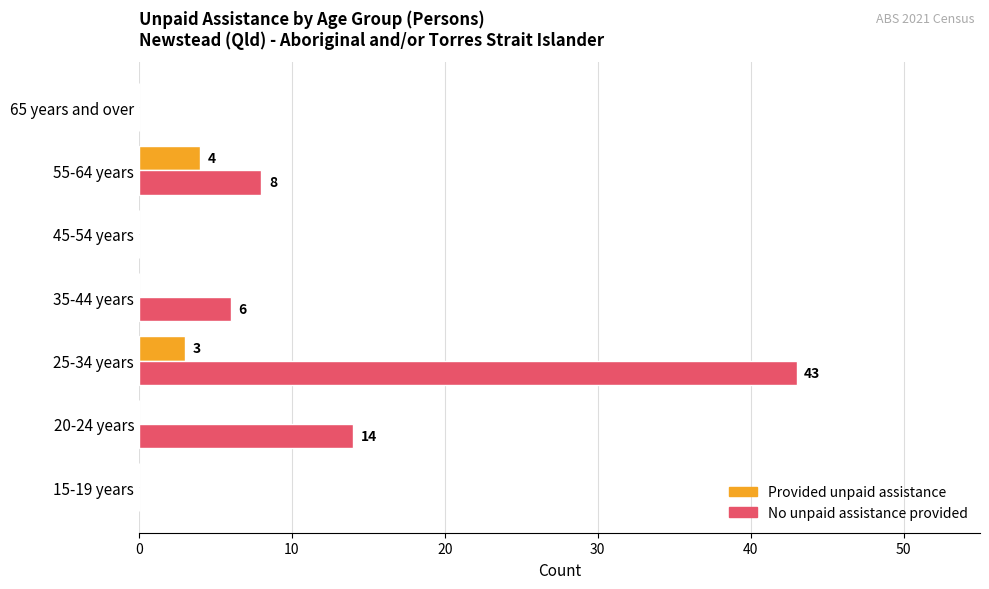

How many data points does each series have?

7